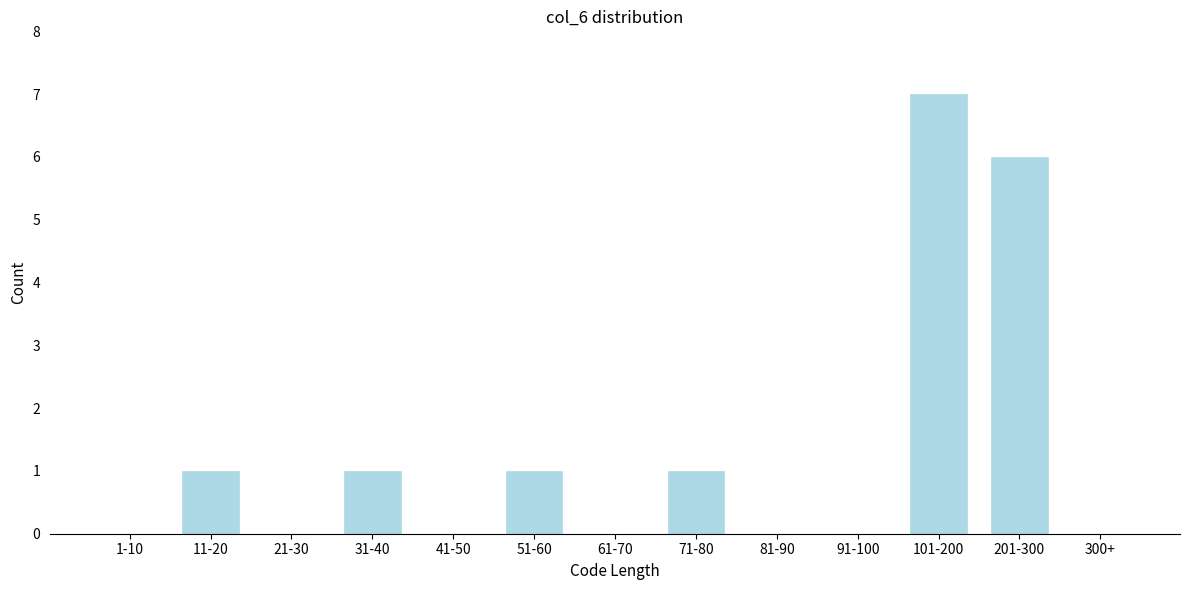

Reading left to right, transcribe all the data shown in this chart.

1-10=0	11-20=1	21-30=0	31-40=1	41-50=0	51-60=1	61-70=0	71-80=1	81-90=0	91-100=0	101-200=7	201-300=6	300+=0